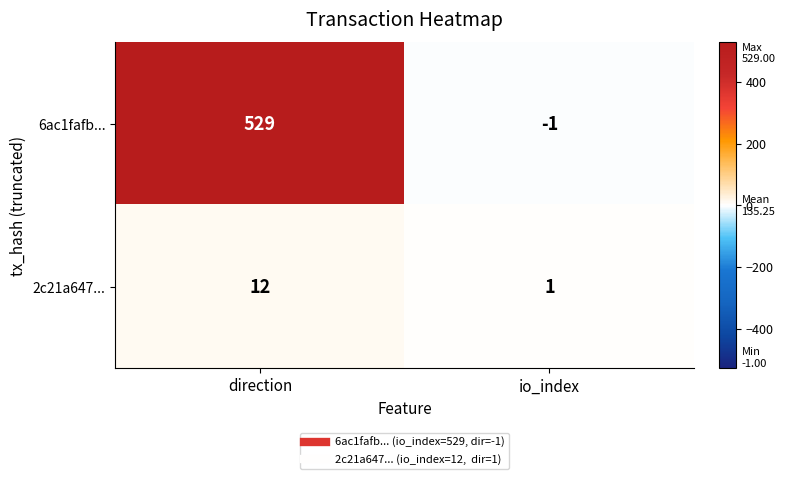

What is the sum of the 2c21a647... values at io_index and direction?

13